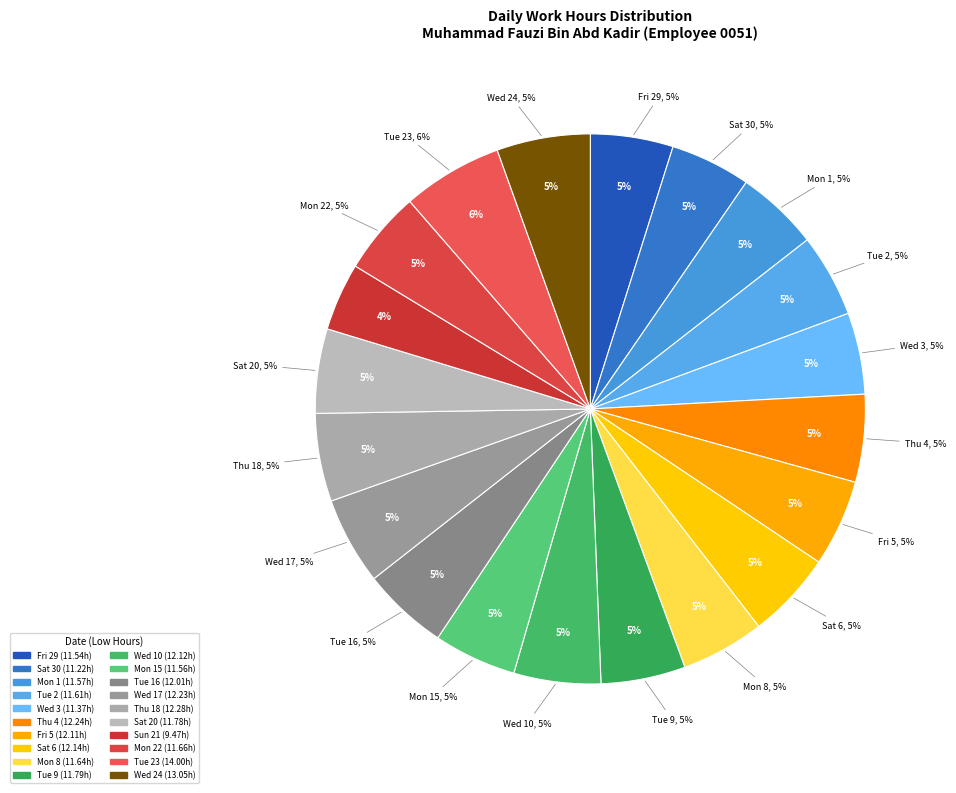

How much of the chart is everything except Thu 18?

94.8%